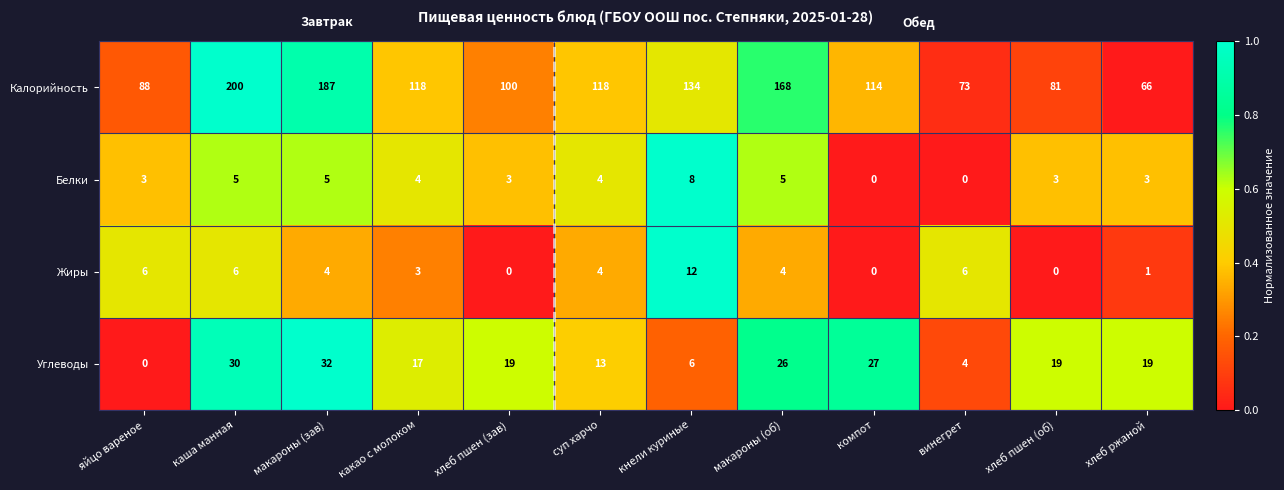

How many distinct data groups are displayed?

4